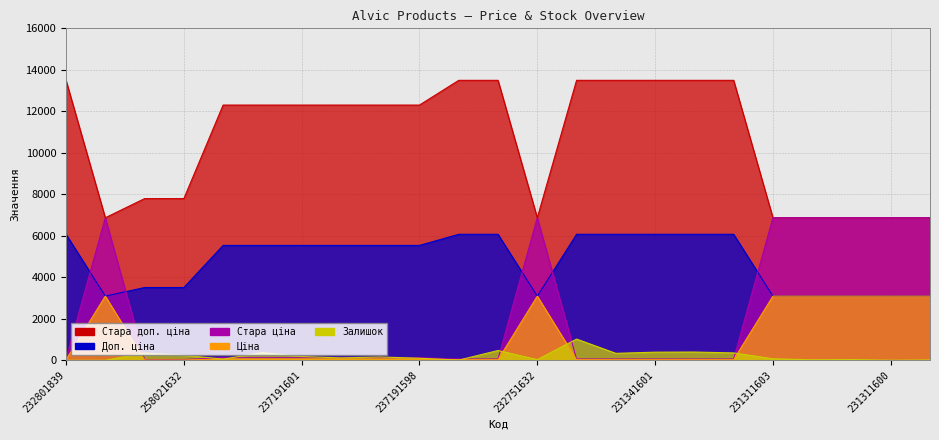

What is the value of the Залишок point at the 5th from the left?

55.0